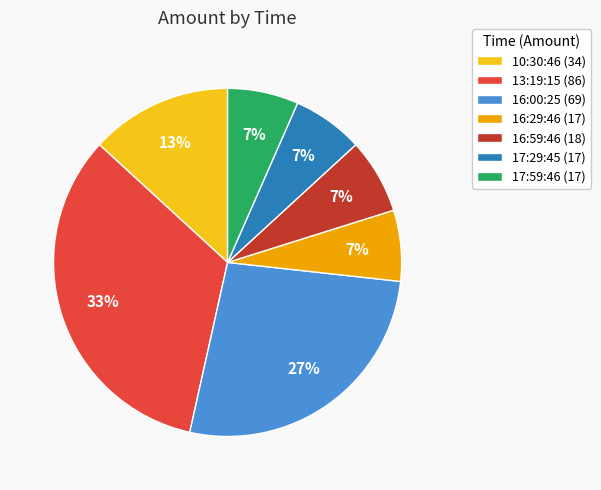

Which has a higher value, 13:19:15 (86) or 16:59:46 (18)?

13:19:15 (86)